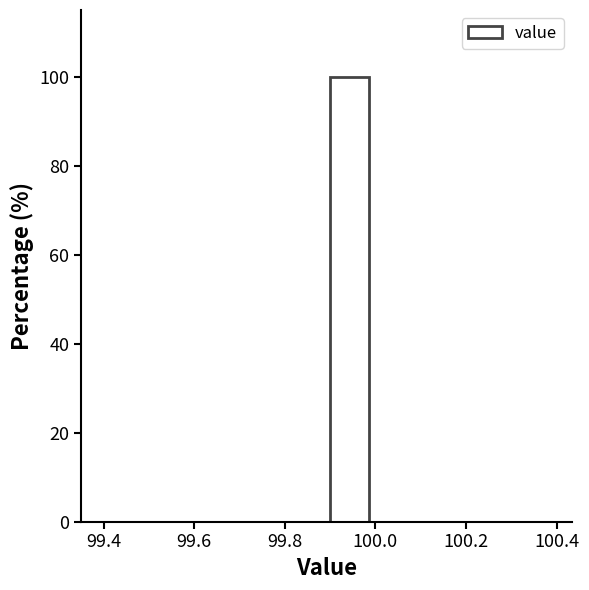

Reading left to right, list every bar in this chart as the range it spans on the x-axis followed by its height. The values are not printed on the chart, so give them approximately, as read against the axis.

99.4 to 99.5: 0
99.5 to 99.6: 0
99.6 to 99.7: 0
99.7 to 99.8: 0
99.8 to 99.9: 0
99.9 to 100.0: 100
100.0 to 100.1: 0
100.1 to 100.2: 0
100.2 to 100.3: 0
100.3 to 100.4: 0